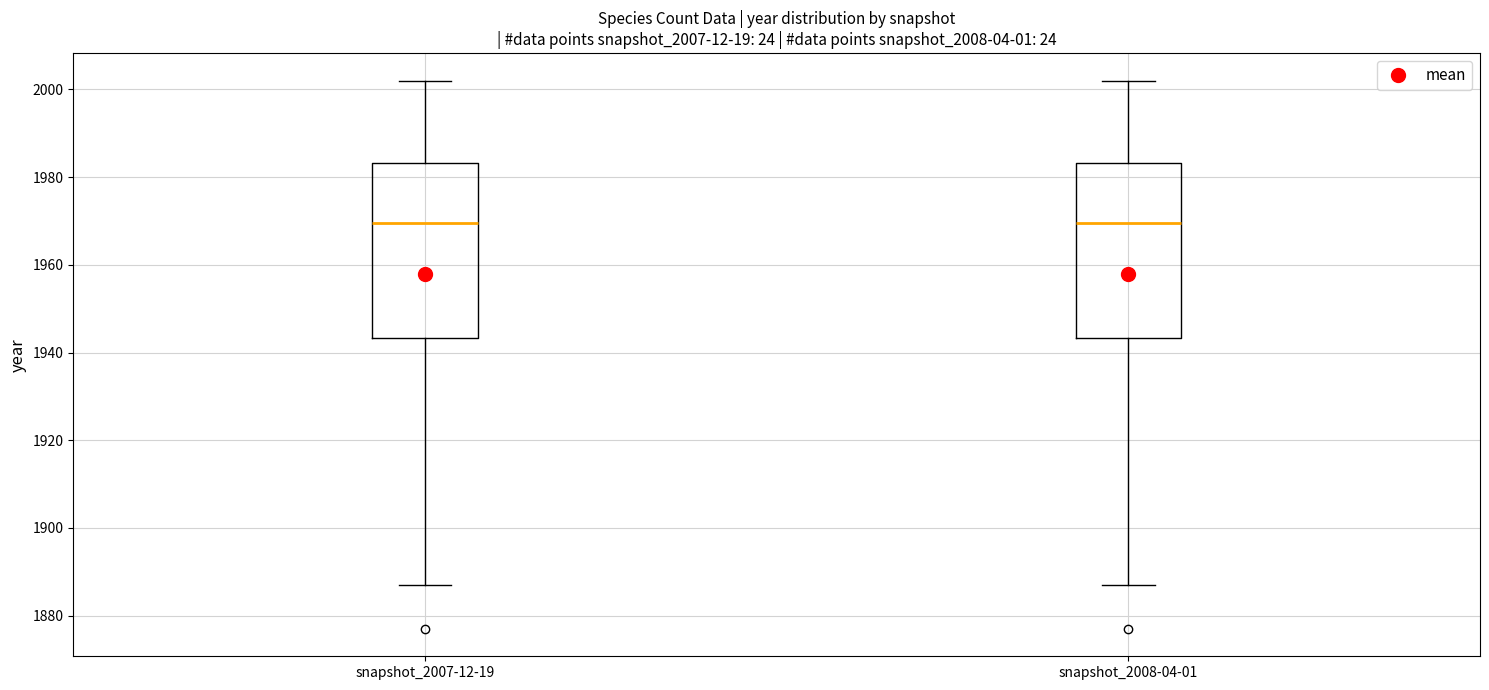

Reading left to right, read every box against the y-axis: the position of its median line, the range the box covers, and the ends of its whiskers. The values are not printed on the chart, so give them approximately, as read against the axis.

snapshot_2007-12-19: median 1970, box 1944 to 1984, whiskers 1888 to 2002
snapshot_2008-04-01: median 1970, box 1944 to 1984, whiskers 1888 to 2002